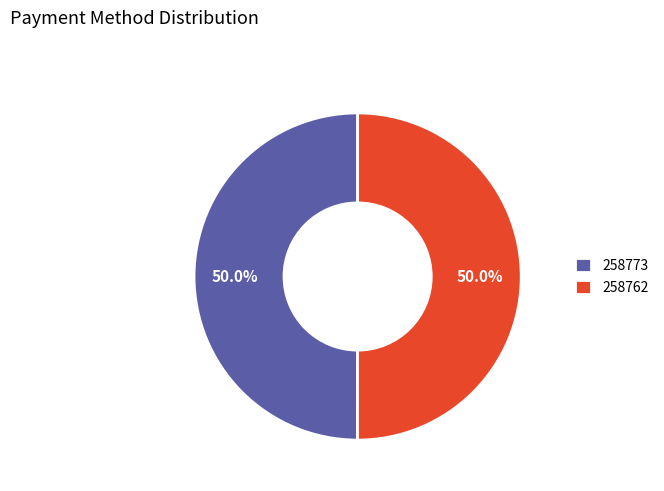

What is the ratio of the value at 258762 to the value at 258773?

1.0